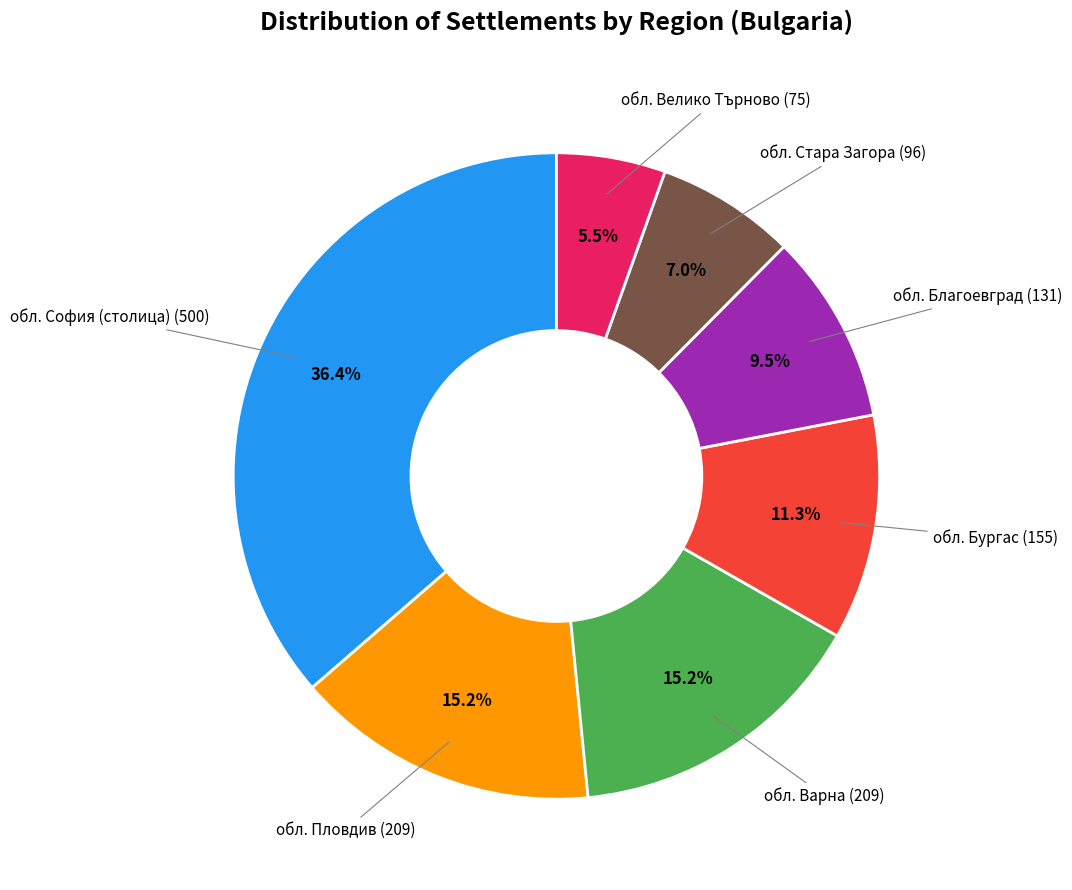

How many slices are in this pie chart?

7